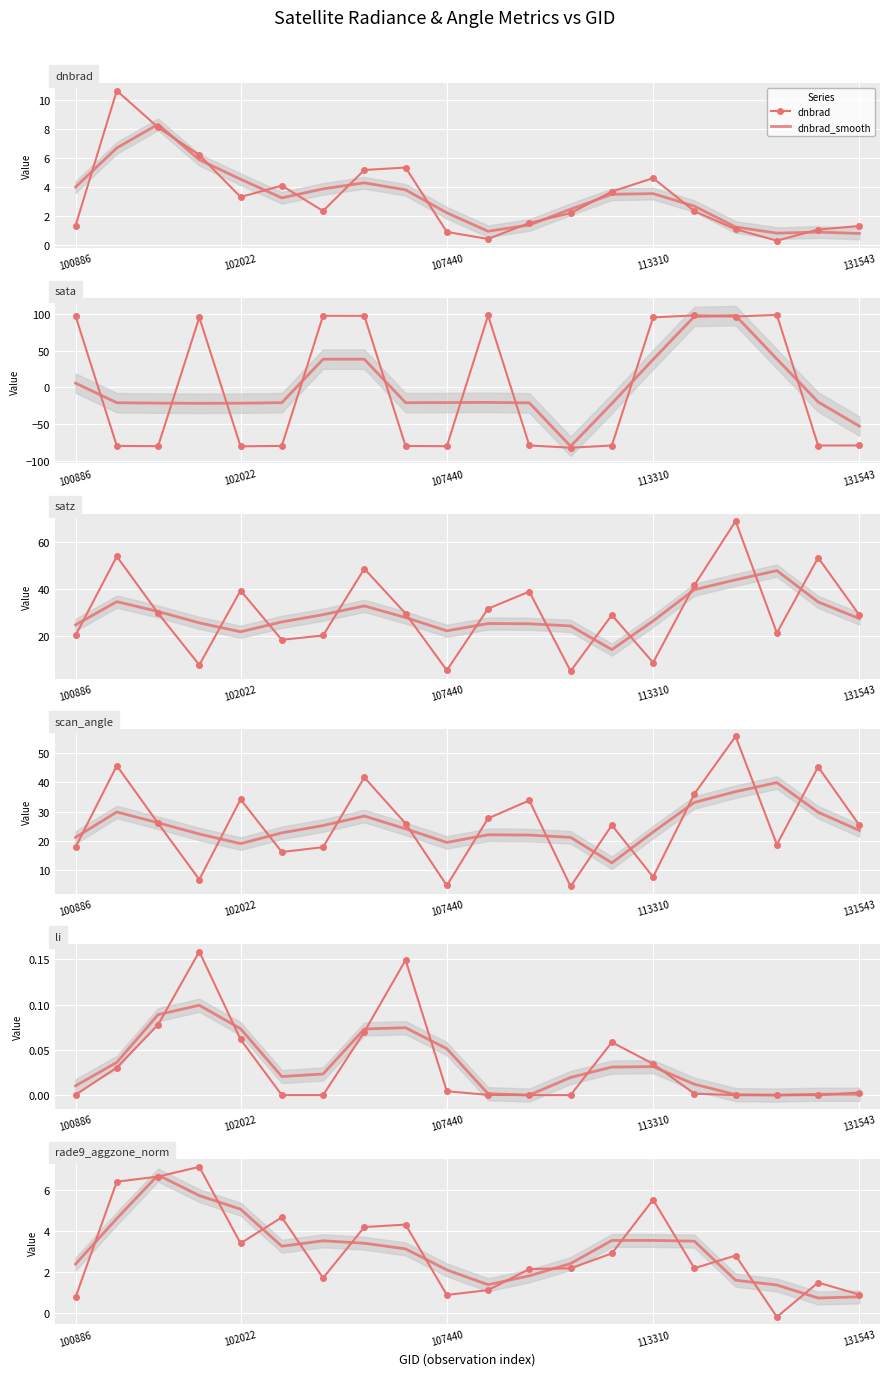

Reading left to right, list all the values displayed in this chart.

dnbrad: 1.3	10.6	8.1	6.2	3.3	4.1	2.3	5.2	5.3	0.9	0.4	1.5	2.2	3.7	4.6	2.3	1.1	0.3	1.1	1.3
sata: 97.3	-79.5	-79.9	95.5	-80.1	-79.5	97.6	97.5	-79.6	-80.0	98.0	-78.9	-82.0	-79.0	95.4	98.1	96.6	98.8	-79.0	-78.9
satz: 20.3	54.0	29.7	7.7	39.4	18.4	20.2	48.7	29.6	5.3	31.7	39.0	5.0	28.9	8.7	41.7	69.0	21.3	53.4	28.9
scan_angle: 17.9	45.7	26.0	6.8	34.2	16.2	17.8	41.7	25.9	4.7	27.7	33.8	4.4	25.4	7.7	36.0	55.7	18.7	45.3	25.3
li: 0.0	0.0	0.1	0.2	0.1	0.0	0.0	0.1	0.1	0.0	0.0	0.0	0.0	0.1	0.0	0.0	0.0	0.0	0.0	0.0
rade9_aggzone_norm: 0.8	6.4	6.7	7.1	3.4	4.7	1.7	4.2	4.3	0.9	1.1	2.2	2.2	2.9	5.5	2.2	2.8	-0.2	1.5	0.9